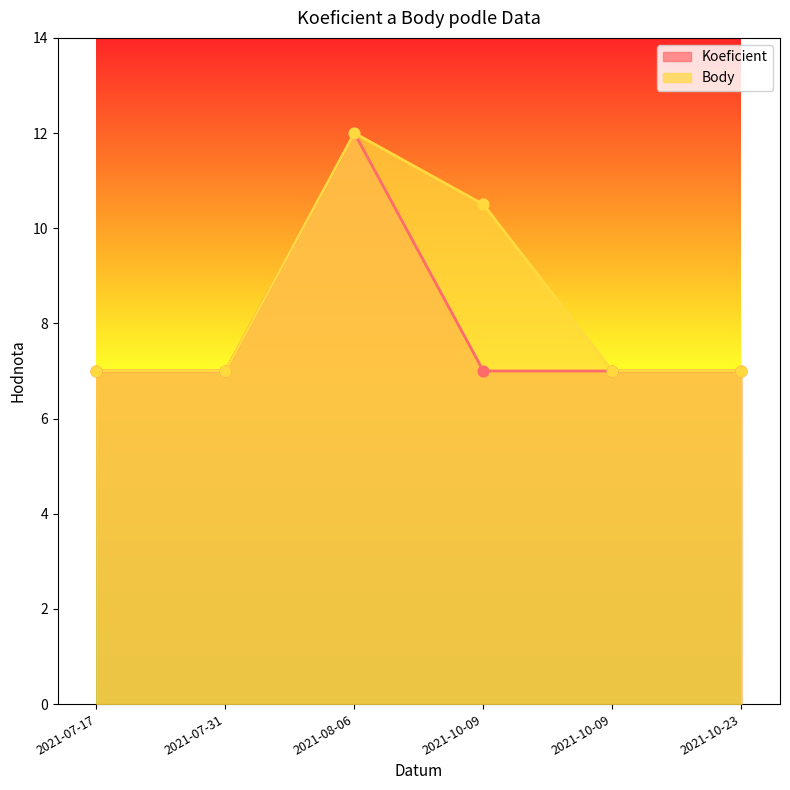

At how many categories does at least one series exceed 8?

2